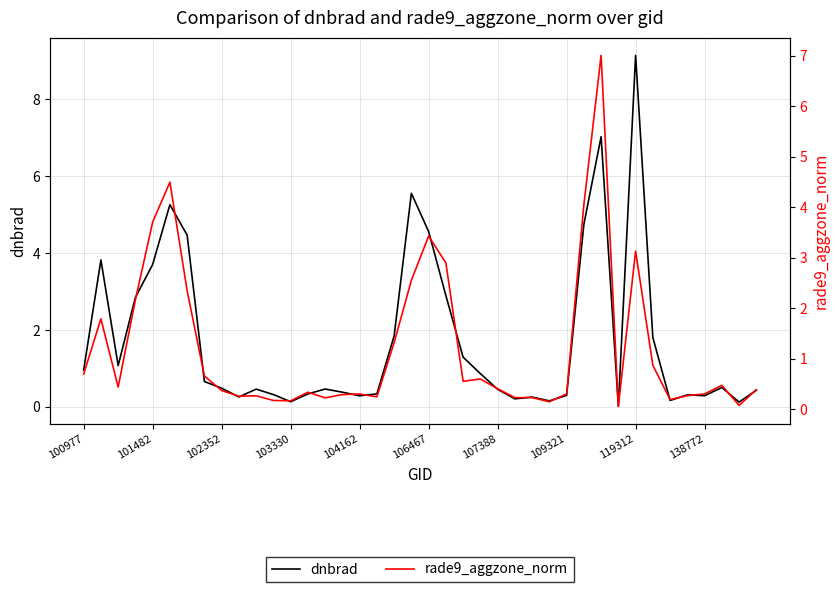

At which category does the chart reach its peak across all series?

119312